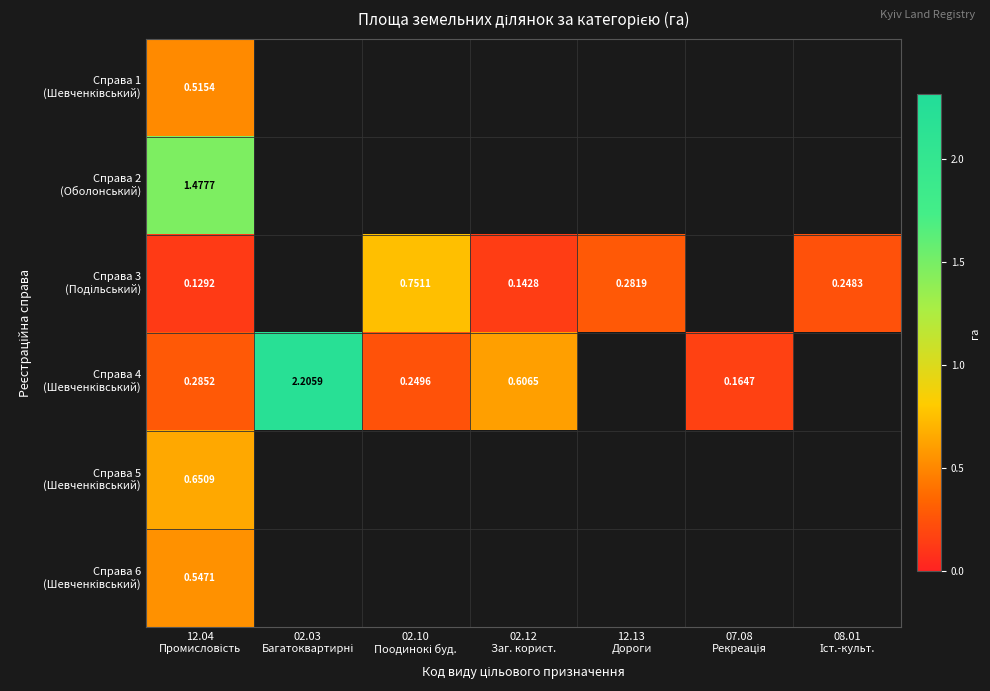

At which category is the sum across all series the highest?

12.04
Промисловість